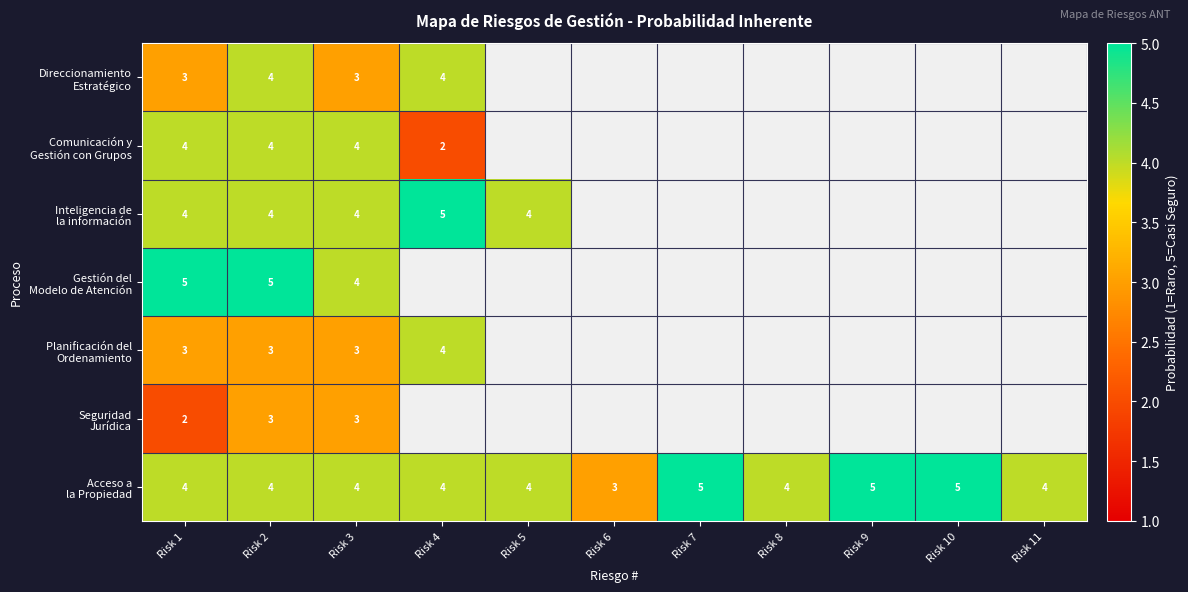

Which has a higher value, Risk 8 or Risk 11?

Risk 8